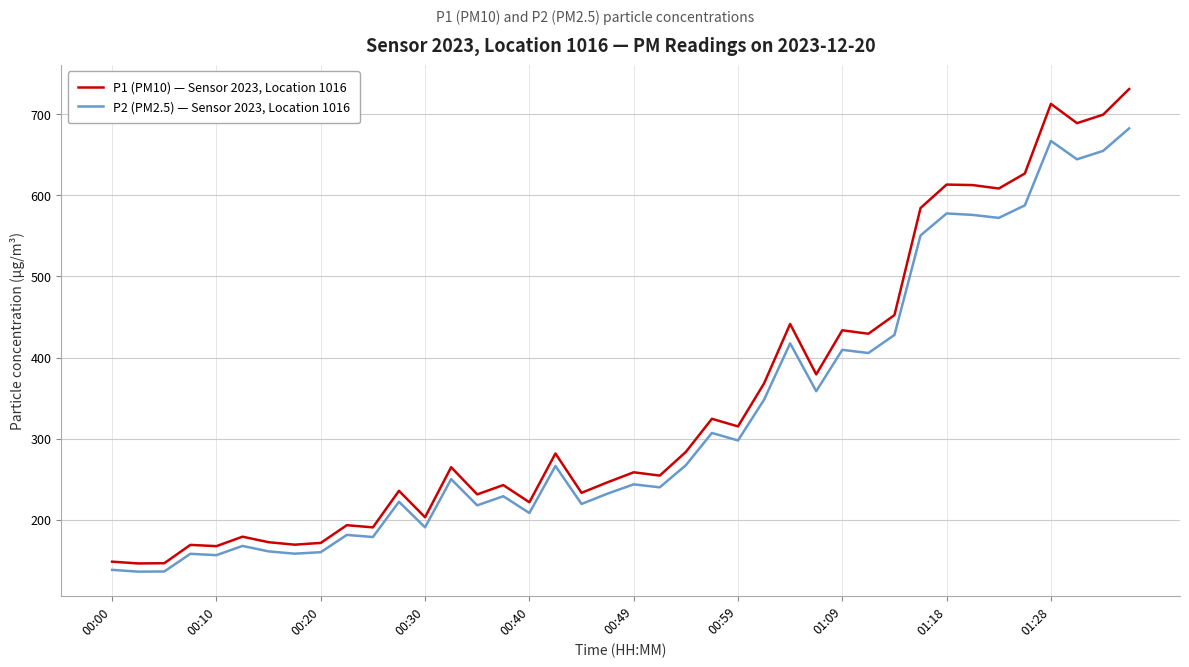

Which series has the widest spread of values?

P1 (PM10) — Sensor 2023, Location 1016